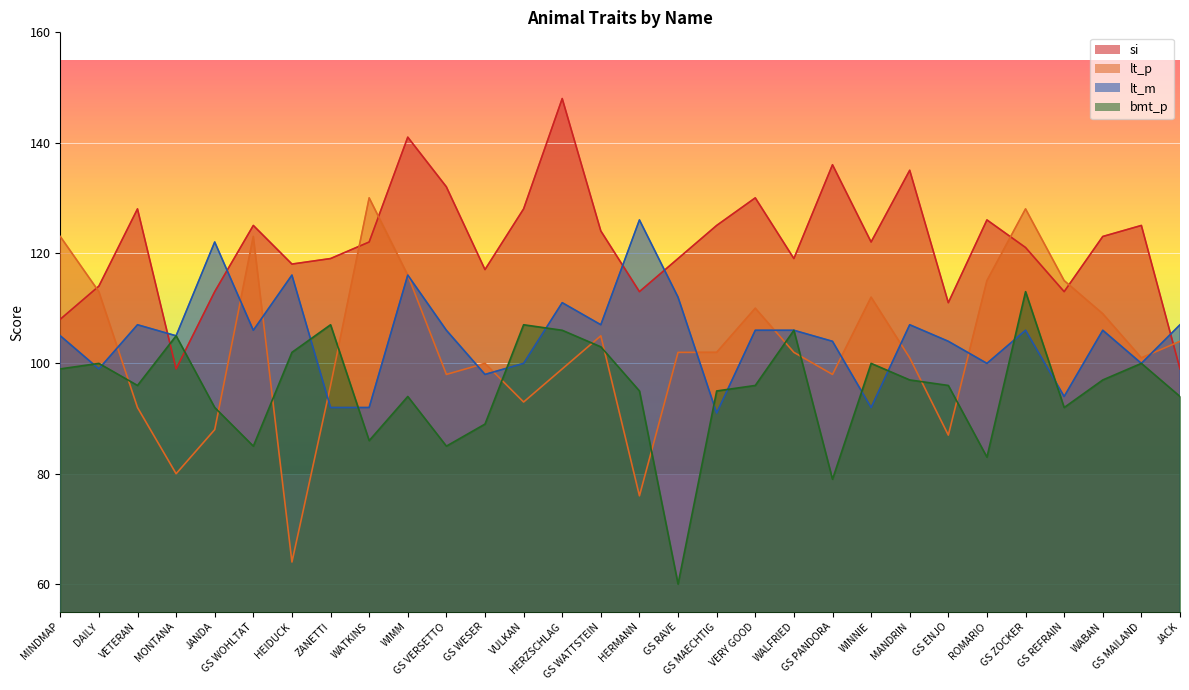

What is the spread (max minus min) of values at ZANETTI?

27